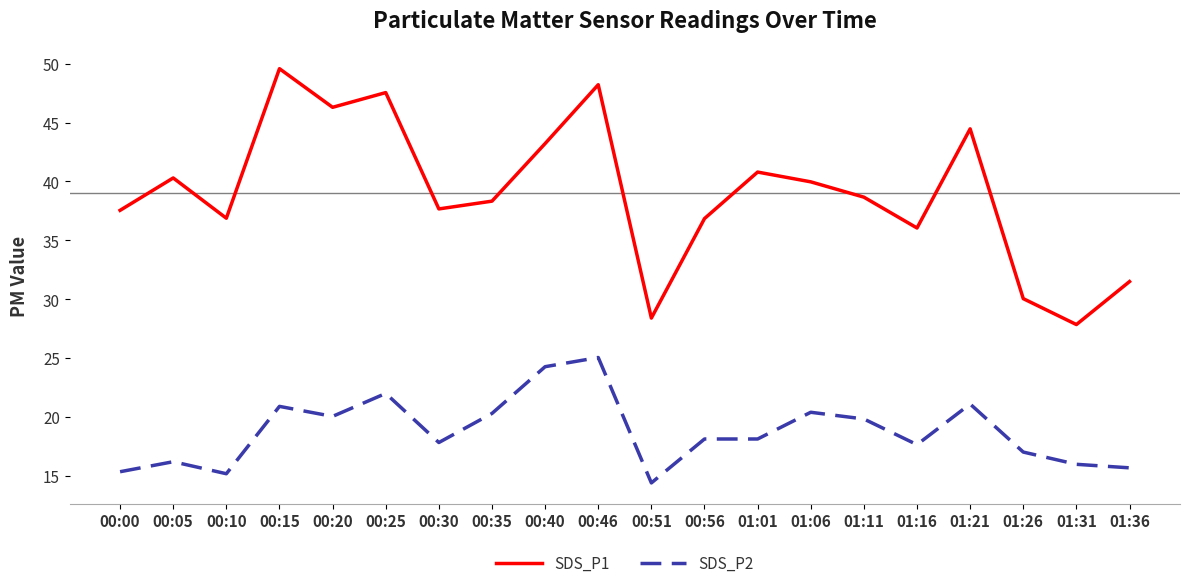

Rank the series at 00:05 from lowest to highest value.

SDS_P2, SDS_P1